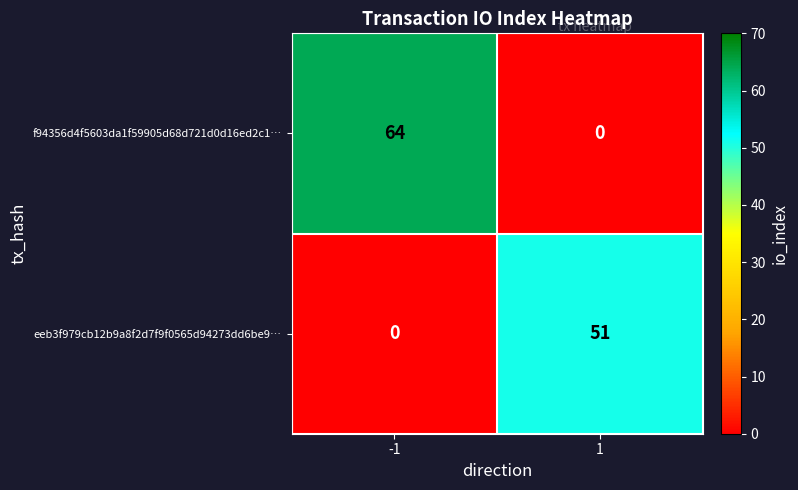

Reading right to left, list all the values displayed in this chart.

f94356d4f5603da1f59905d68d721d0d16ed2c1…: 0	64
eeb3f979cb12b9a8f2d7f9f0565d94273dd6be9…: 51	0